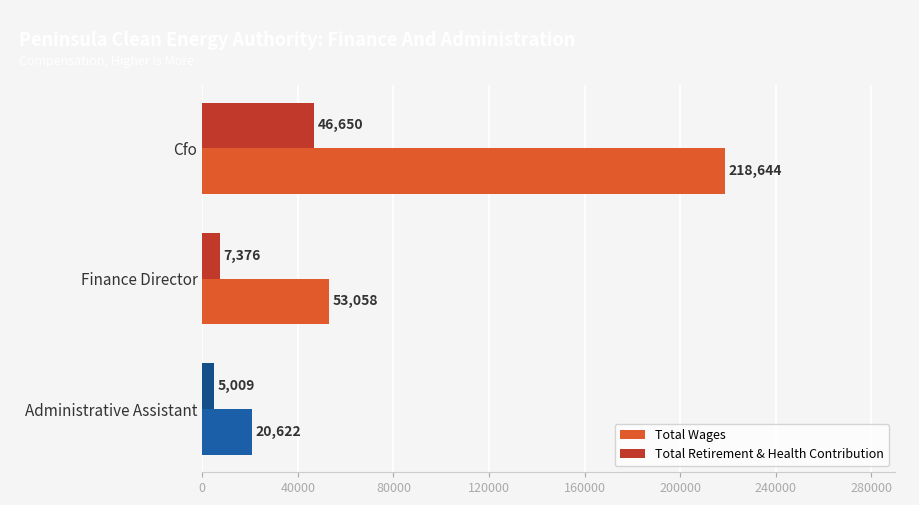

Rank the categories by Total Wages value from lowest to highest.

Administrative Assistant, Finance Director, Cfo